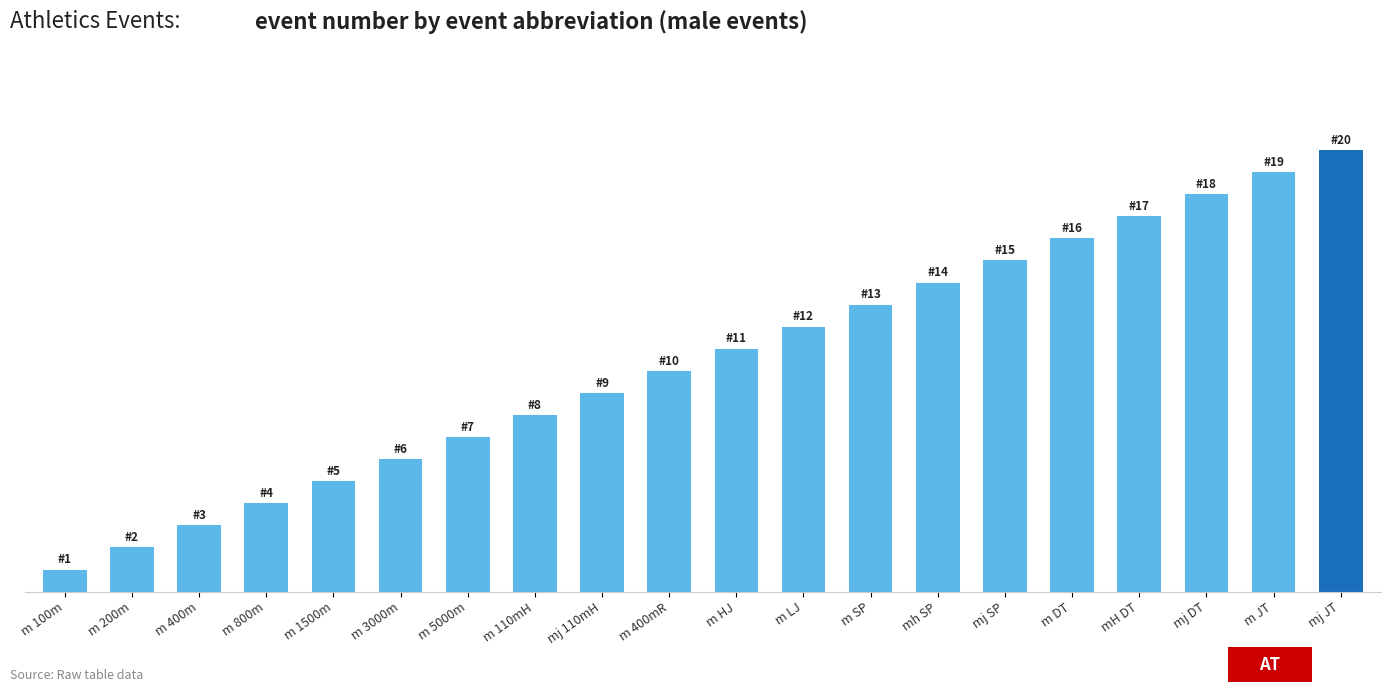

Where does the data first go above 11?

m LJ